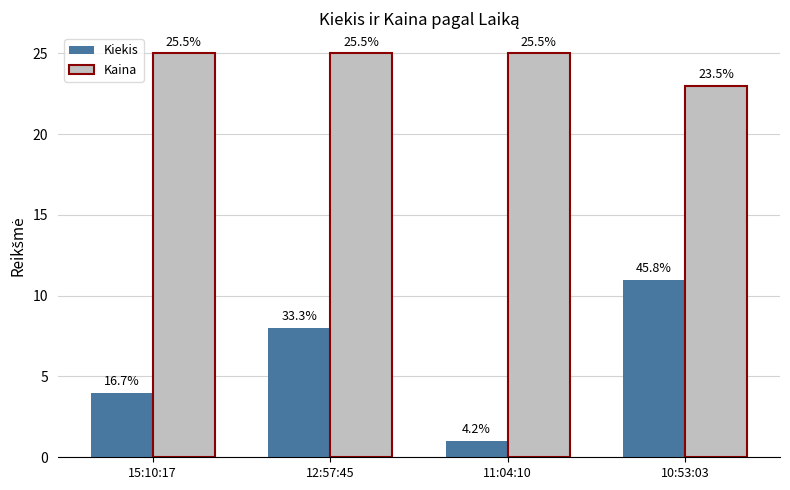

How many Kiekis values are between 4 and 11?

3